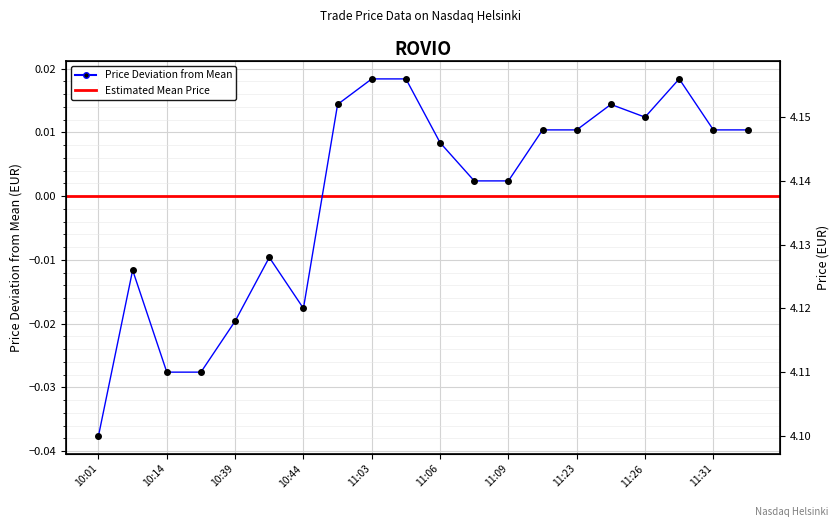

How many values are above zero?

13